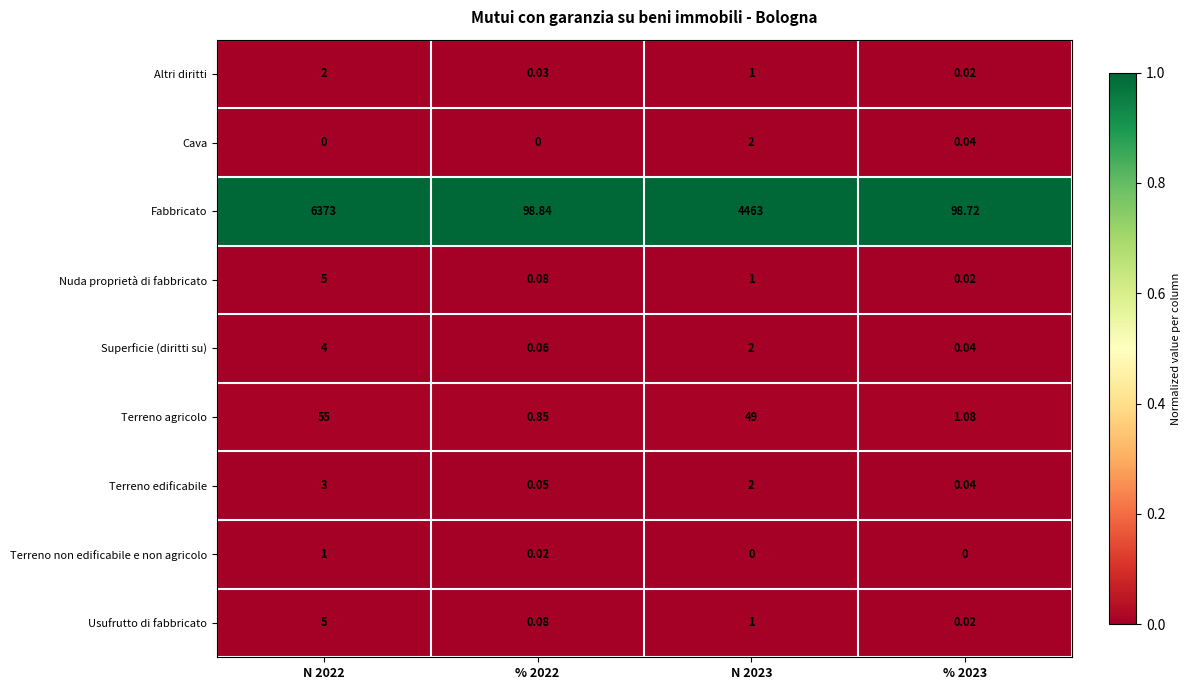

Between N 2022 and % 2023, which series saw the biggest shift?

Fabbricato